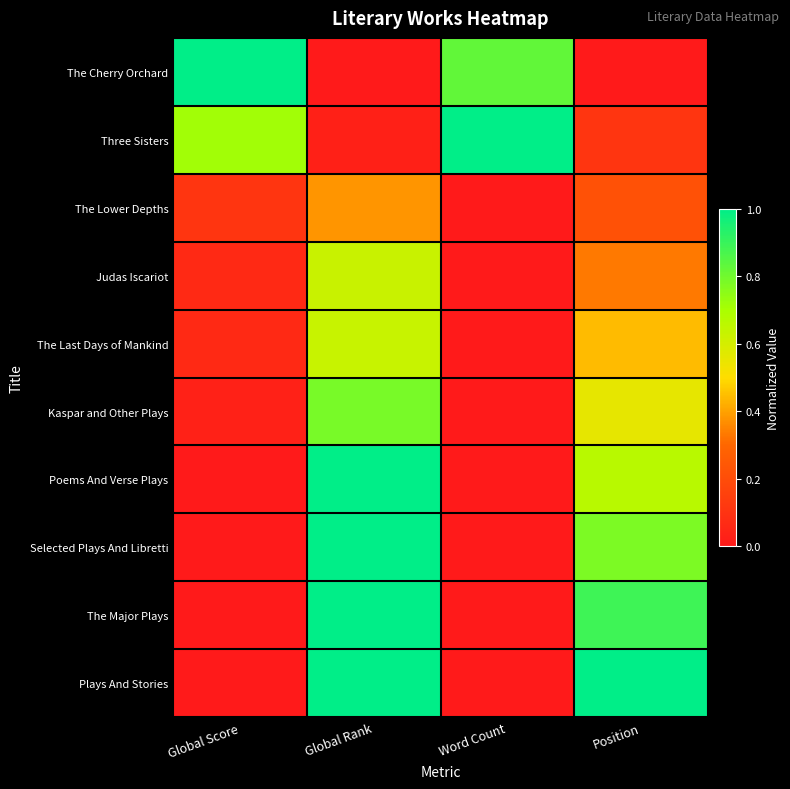

How many distinct data groups are displayed?

10